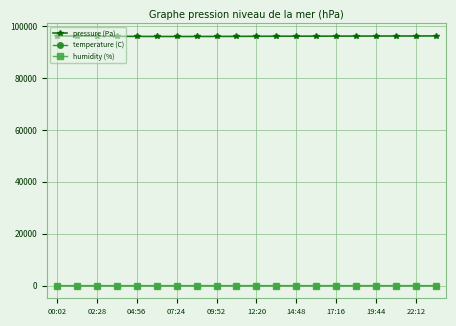

Which series has the largest range (max minus min)?

pressure (Pa)